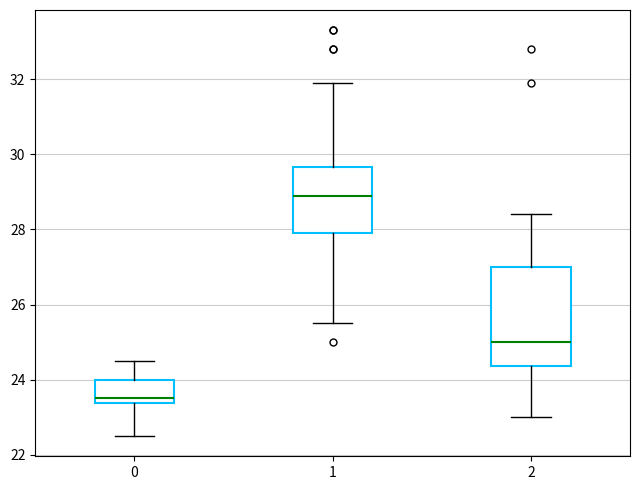

Which box has the lowest median line?

0